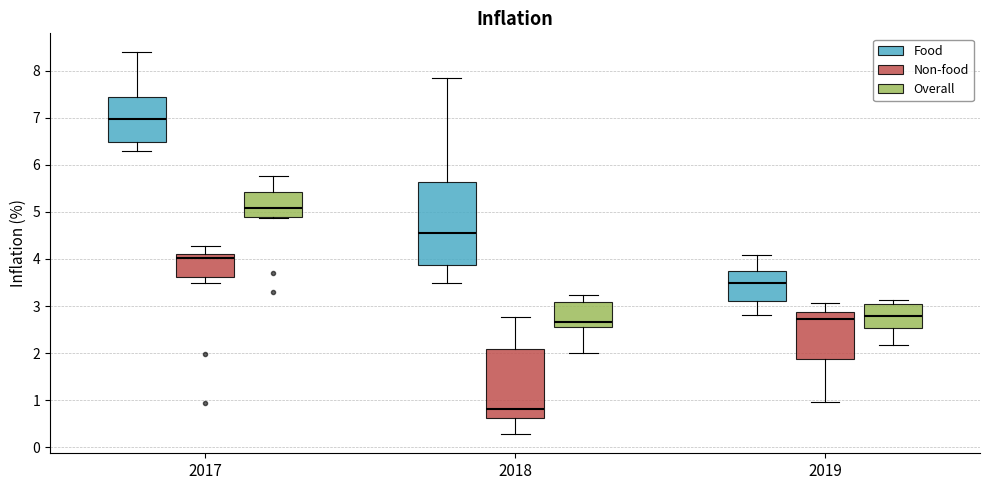

Where does the median line of the box for 2019 (Overall) sit on the y-axis? The values are not printed on the chart, so give them approximately, as read against the axis.

2.8